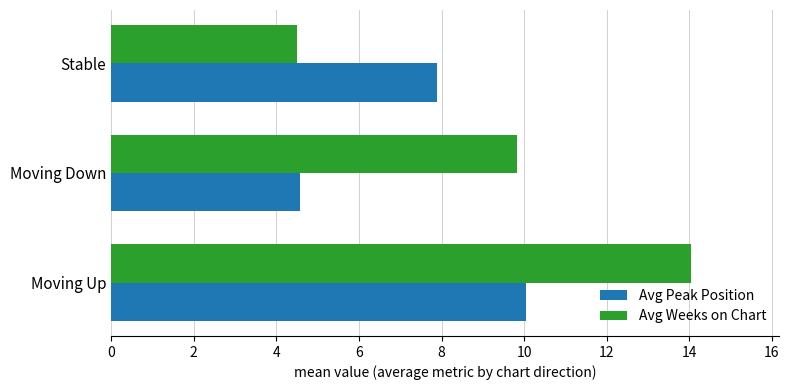

The Avg Peak Position series shows 2.9 at Moving Down. True or false?

False